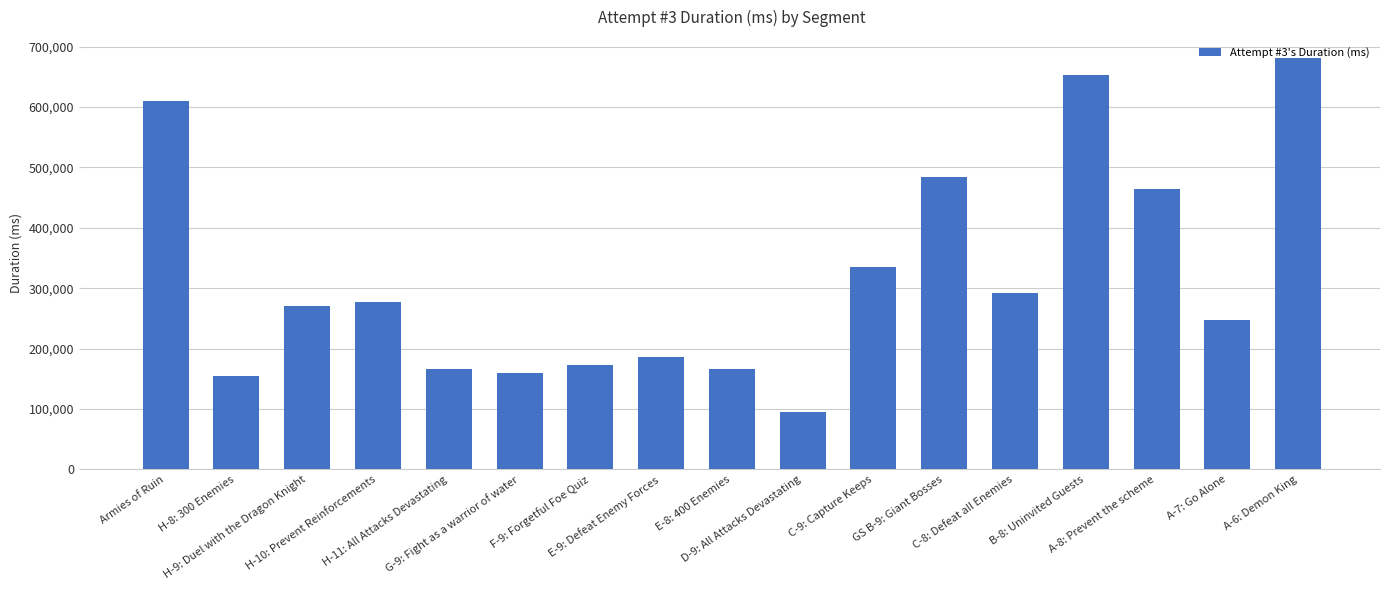

What is the sum of the values at H-11: All Attacks Devastating and G-9: Fight as a warrior of water?

324795